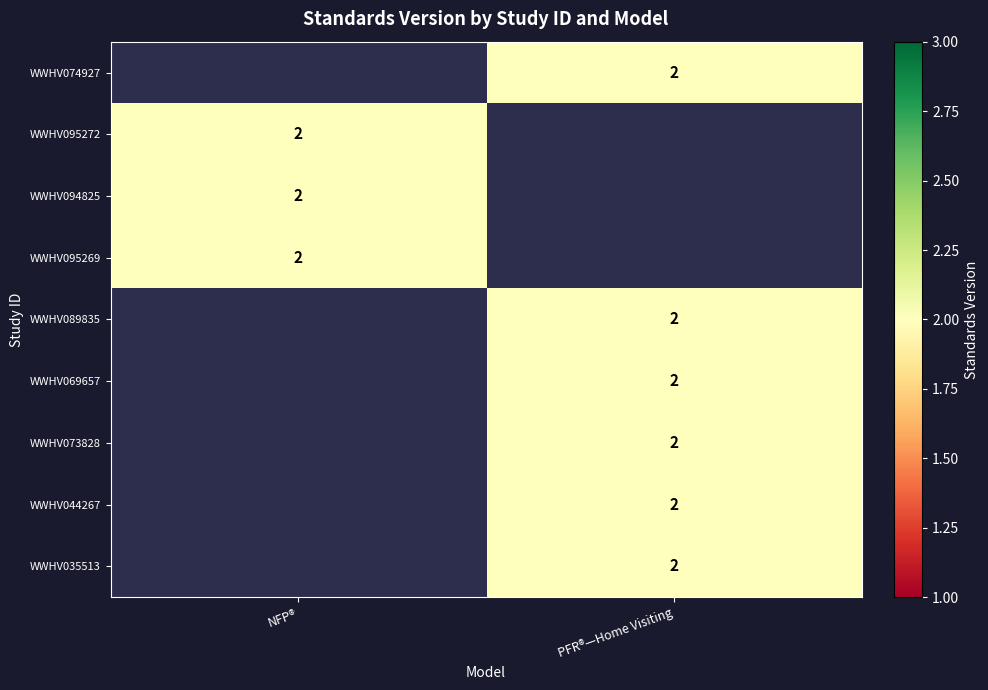

Is it true that WWHV044267 equals 2 at PFR®—Home Visiting?

True